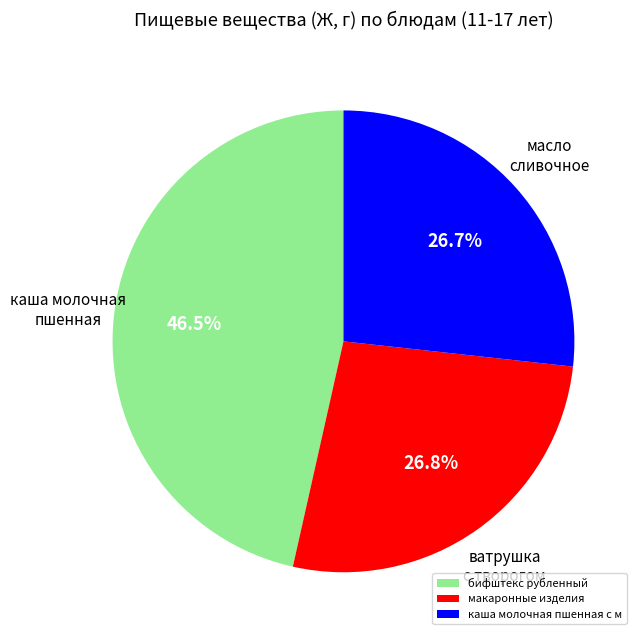

What is the largest slice in the pie chart?

бифштекс рубленный